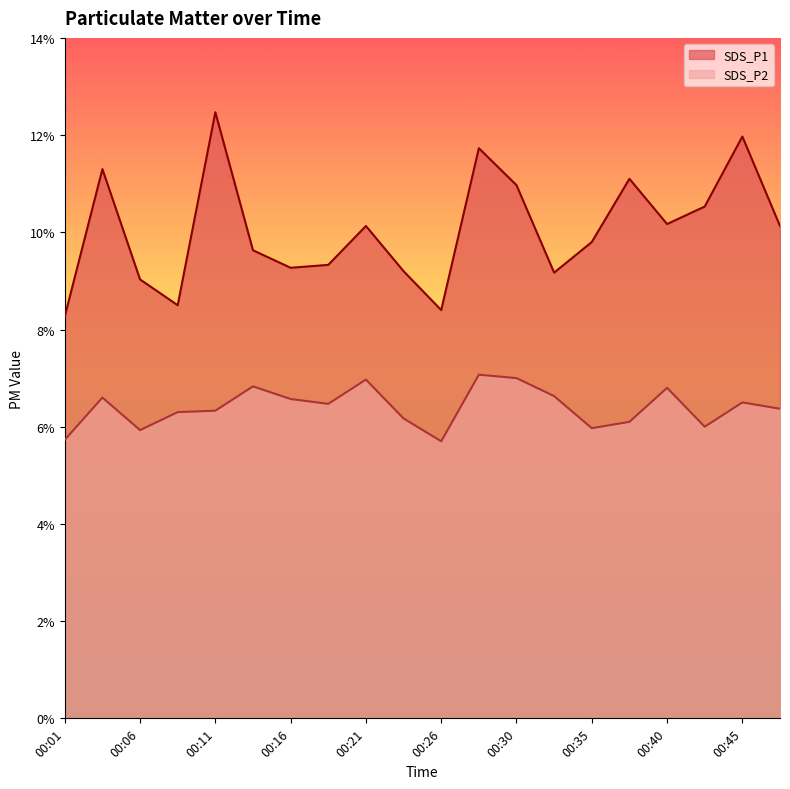

Which series has the largest total across all categories?

SDS_P1